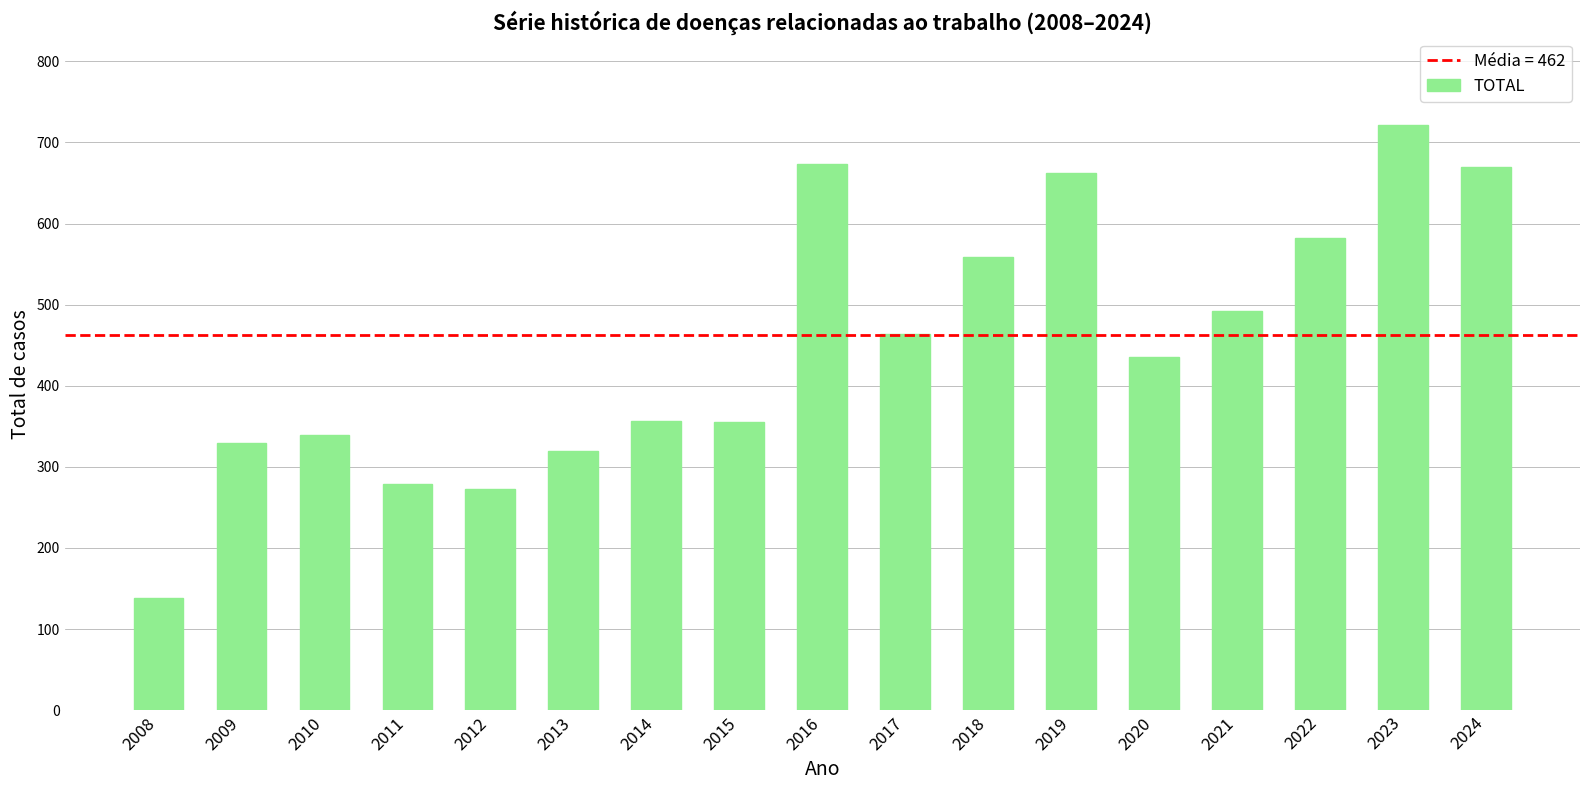

Count the number of categories in the chart.

17